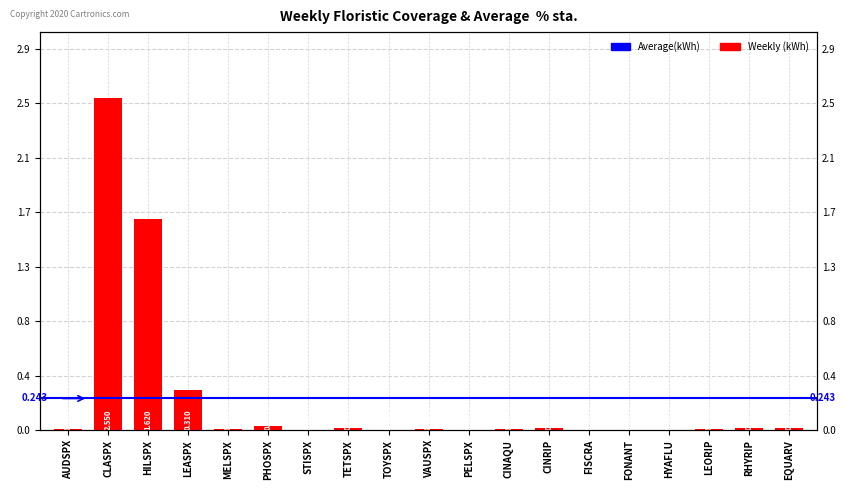

Which has a higher value, EQUARV or TOYSPX?

EQUARV